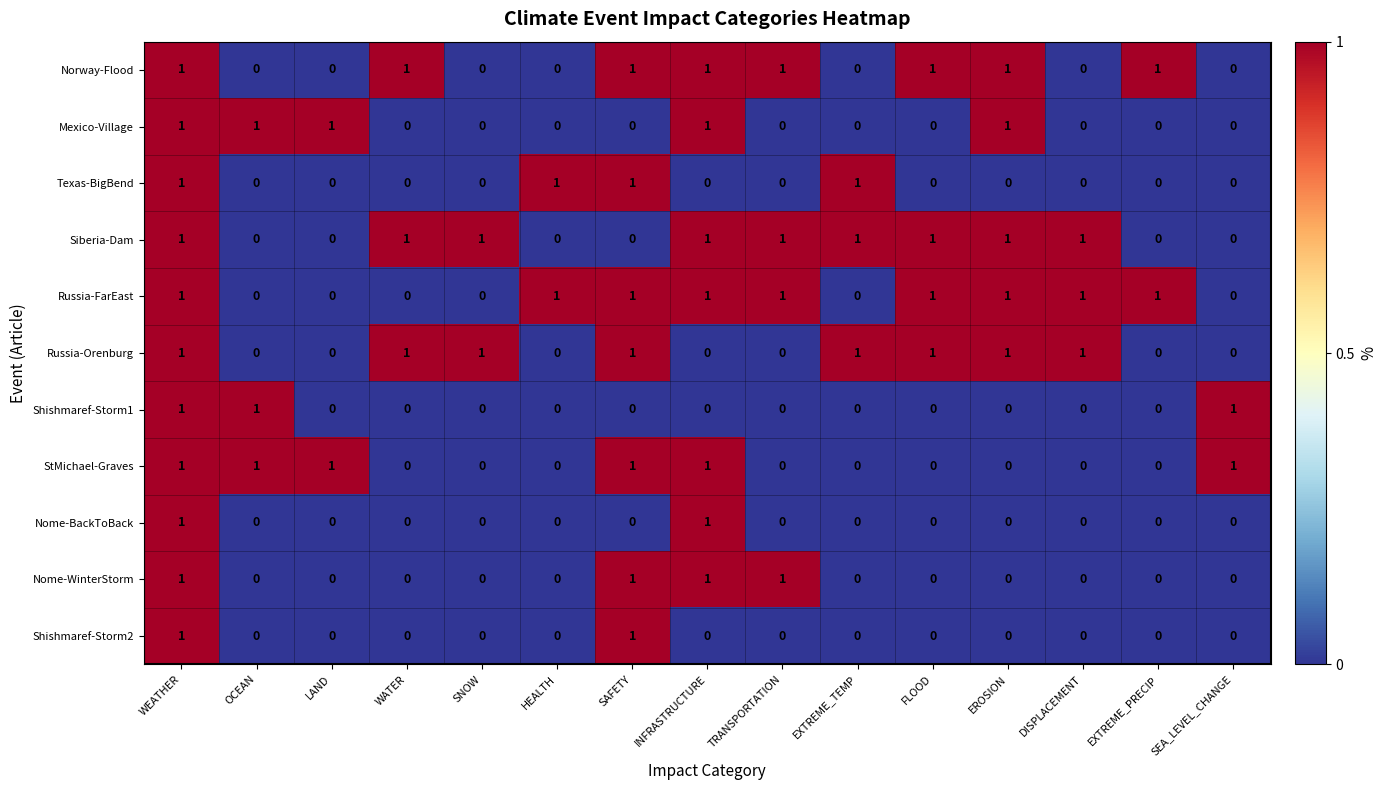

At how many categories does at least one series exceed 0?

15